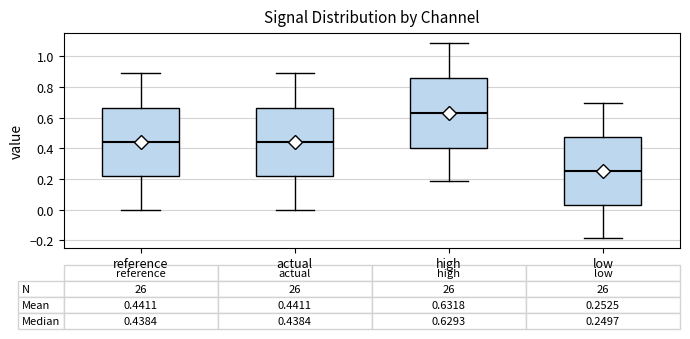

Which box has the highest median line?

high